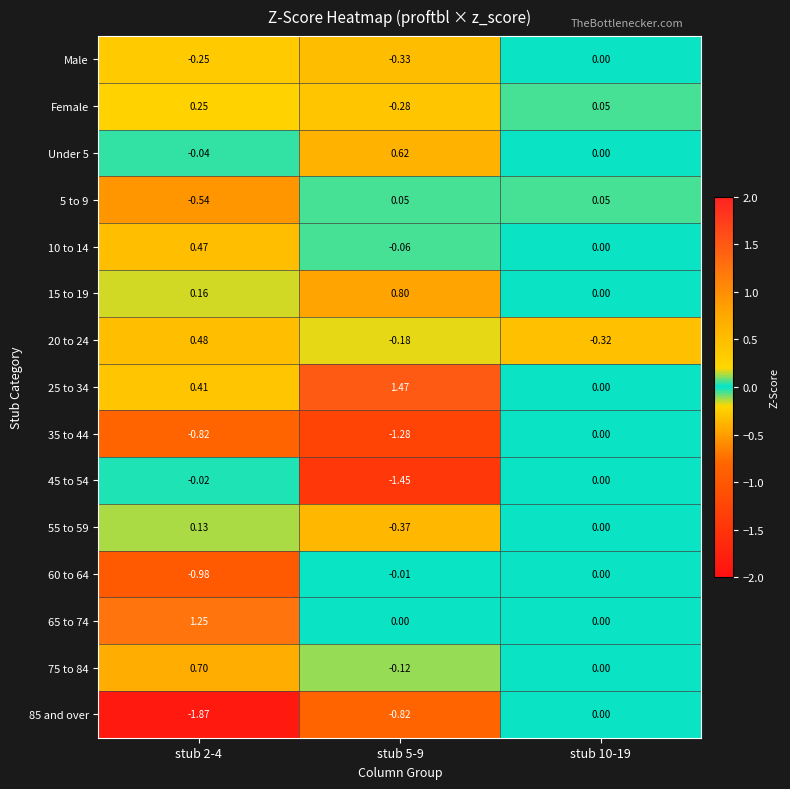

How many values in the 25 to 34 series exceed 0?

2